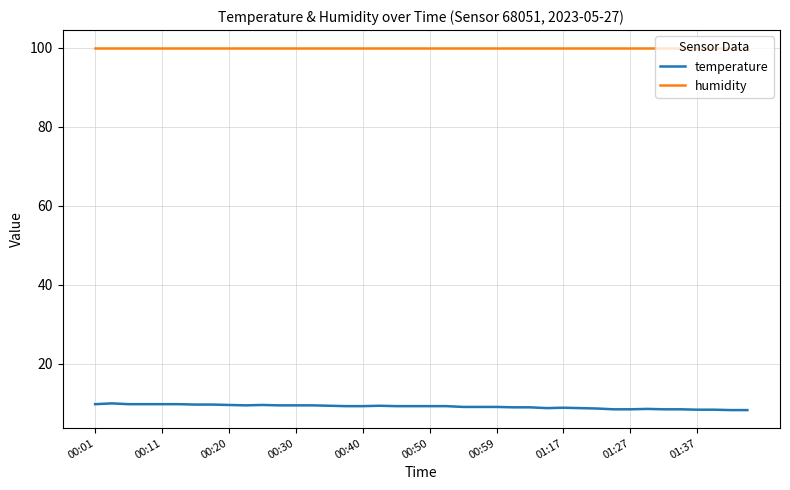

What is the maximum value shown in the chart?

99.9